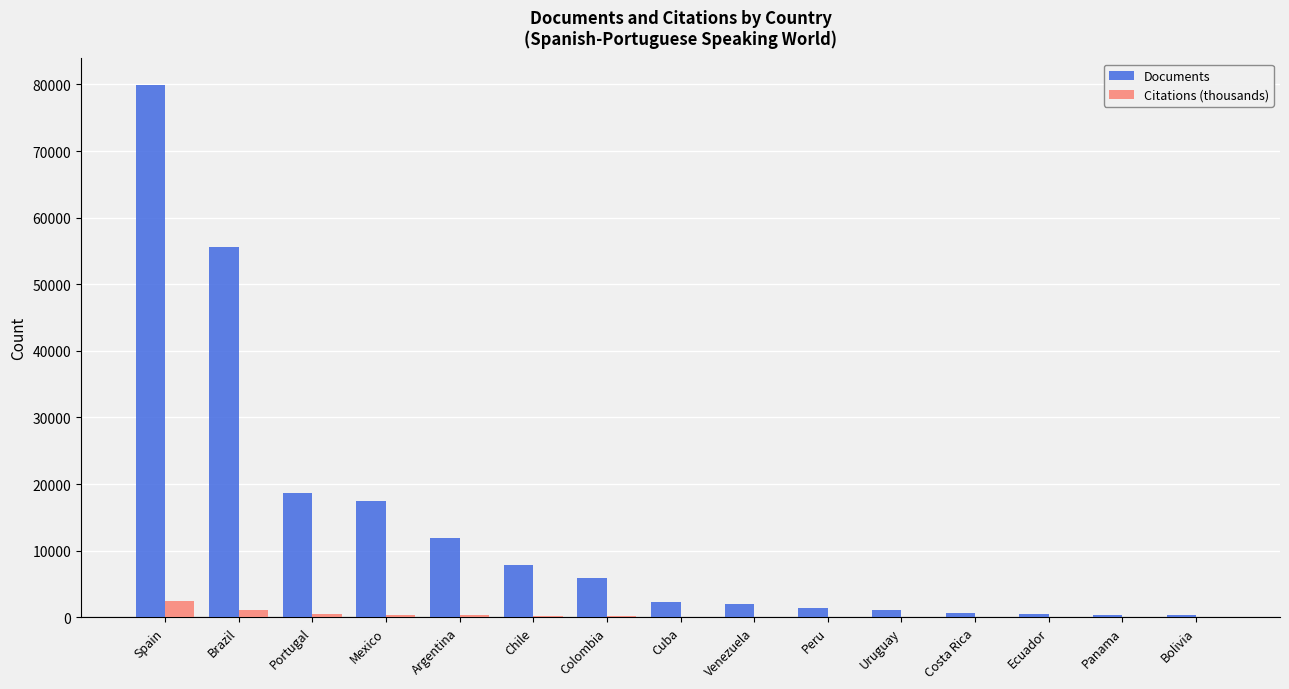

What is the sum of all Documents values?

205776.0